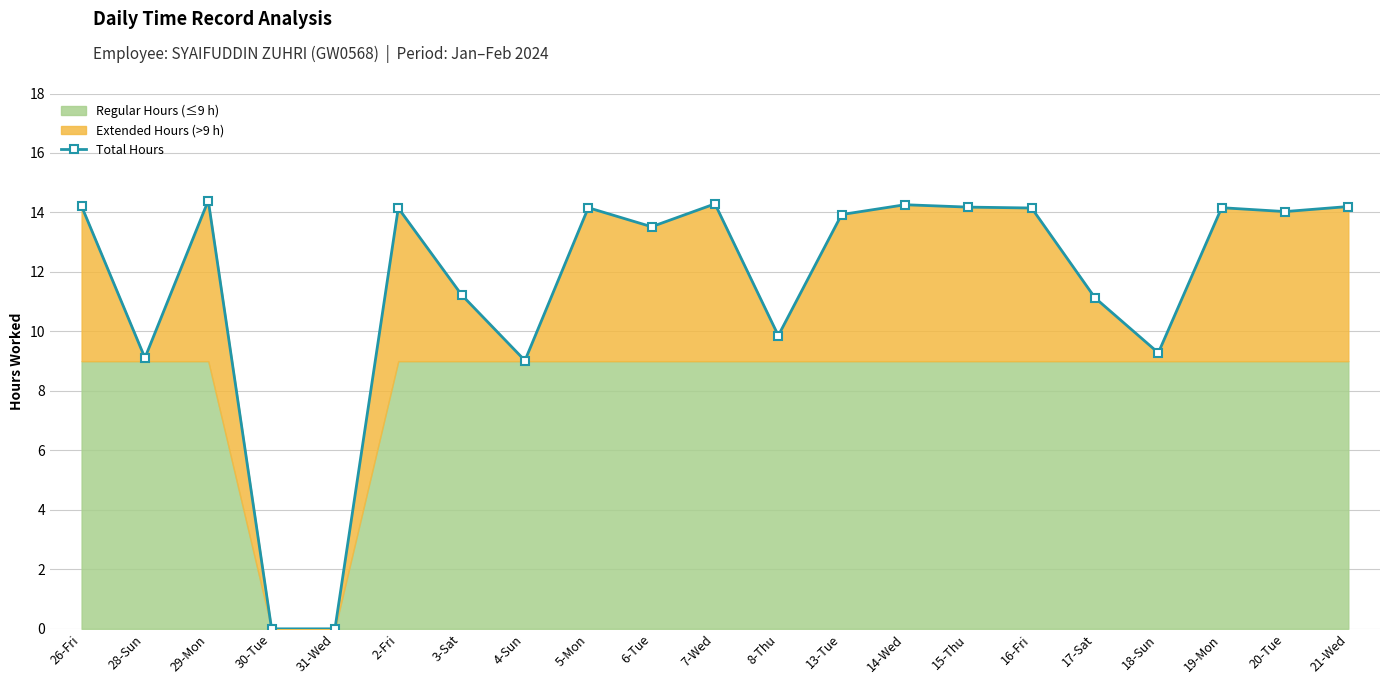

What is the difference between the values at 17-Sat and 16-Fri?

3.0